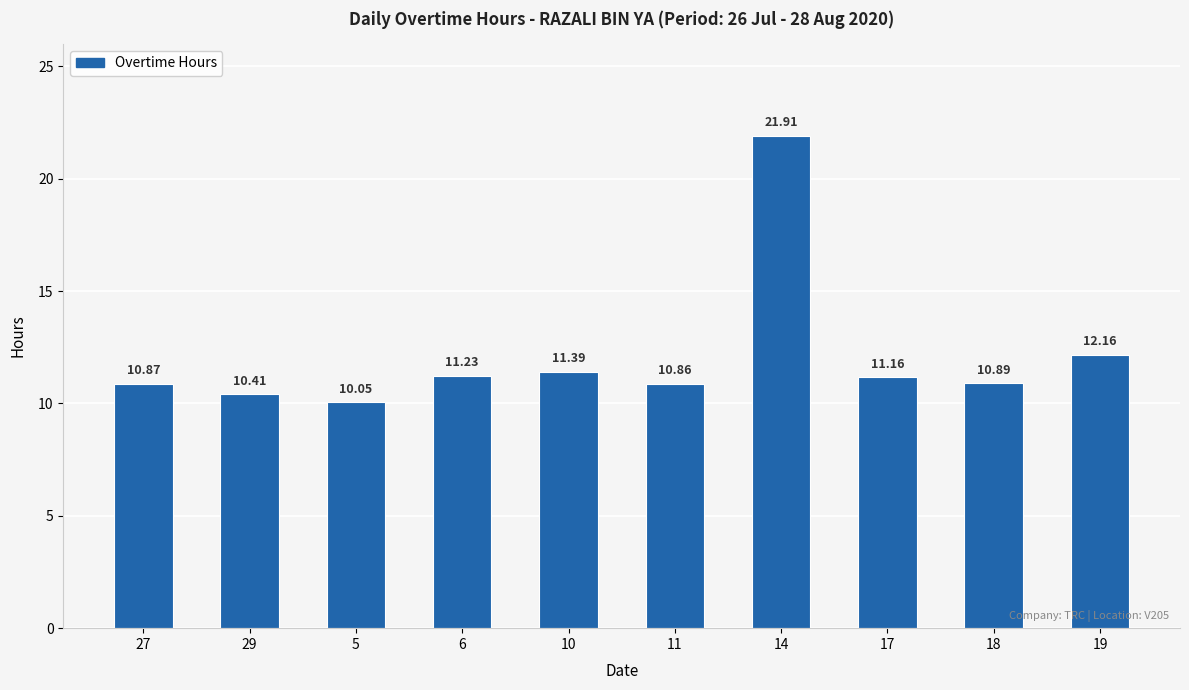

How many values are below 11?

5